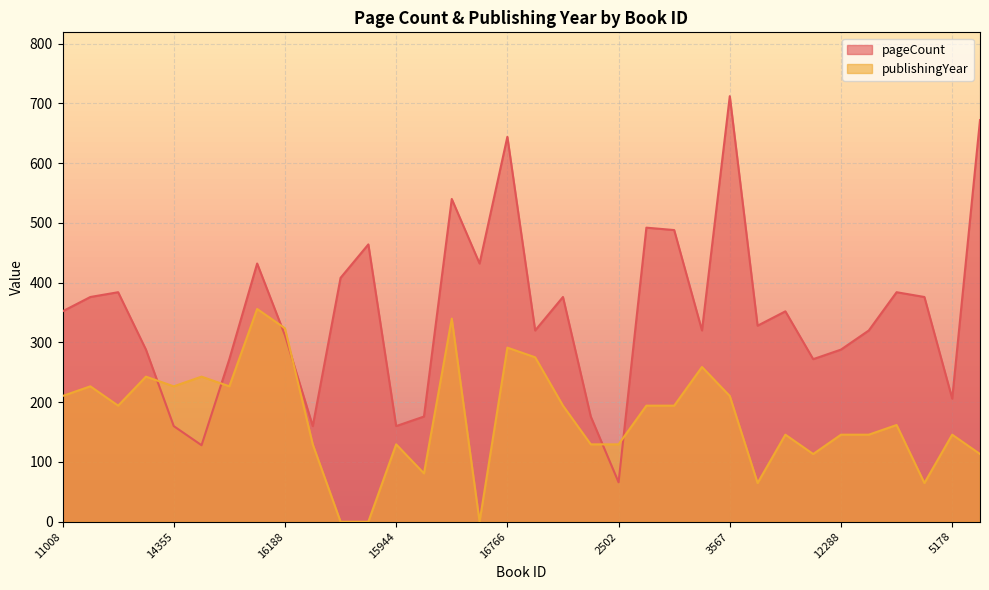

How many categories are shown in the chart?

34